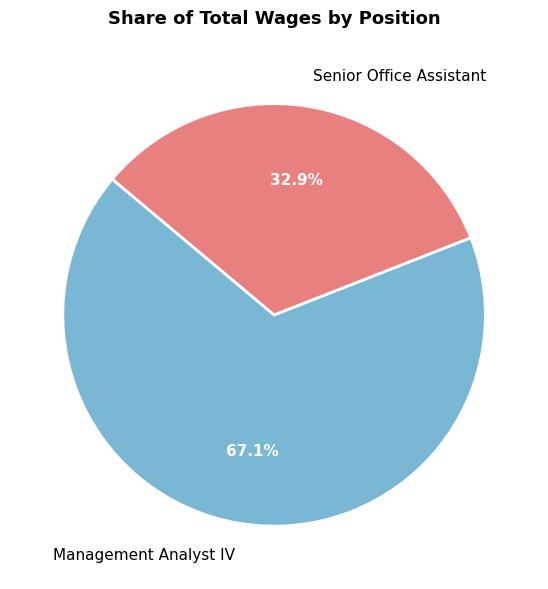

What portion of the pie excludes Management Analyst IV?

32.9%